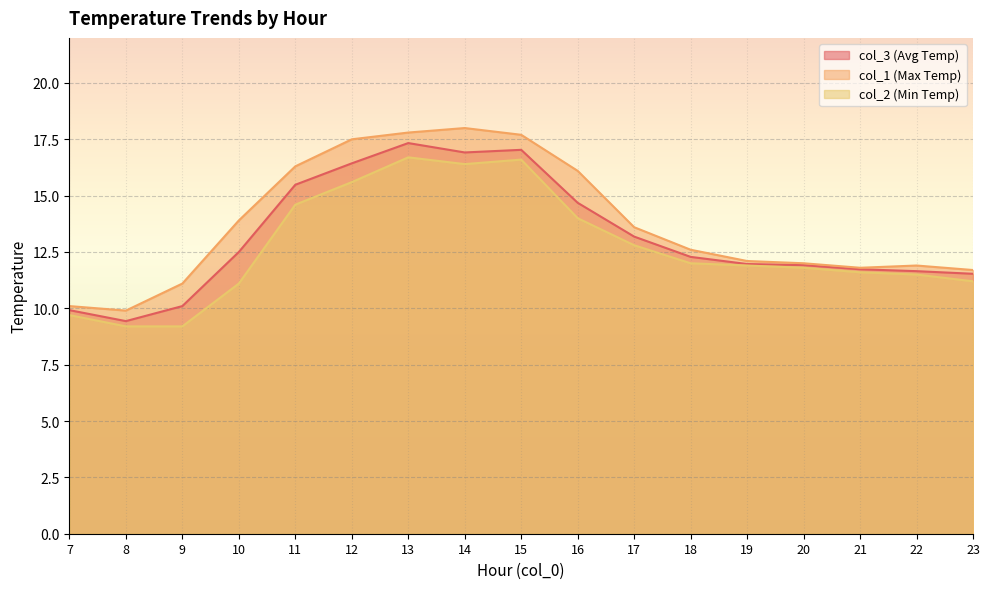

Which category has the lowest value in the col_2 (Min Temp) series?

8